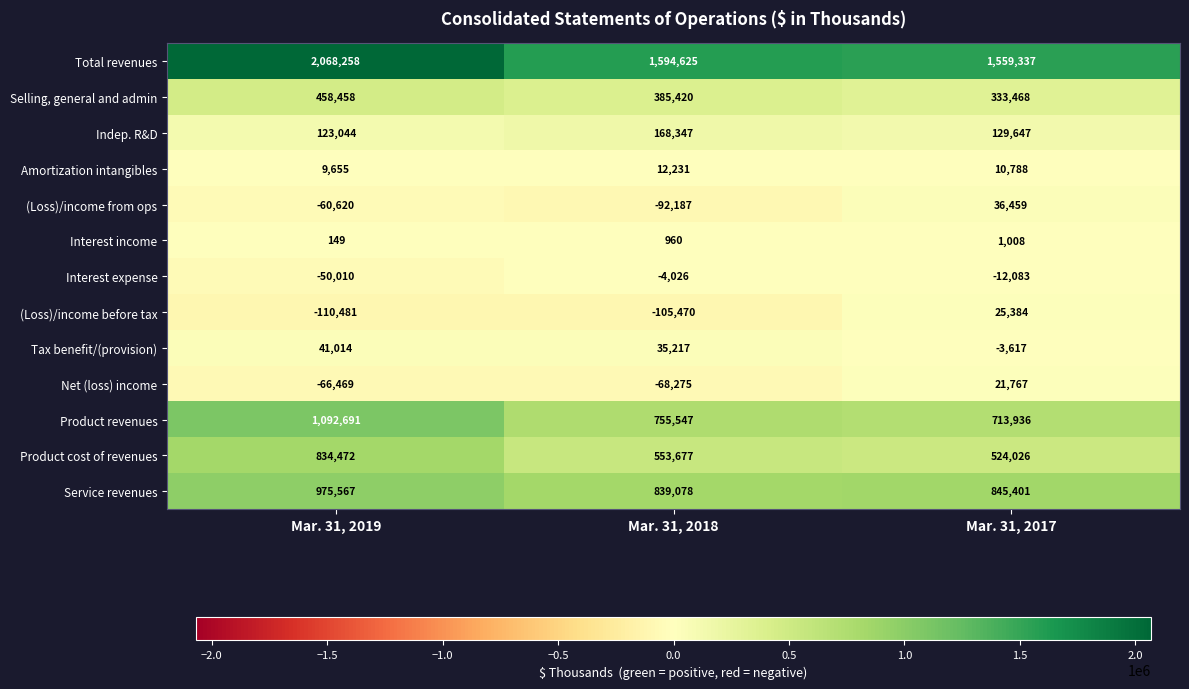

True or false: (Loss)/income from ops has a value of -108563 at Mar. 31, 2019.

False